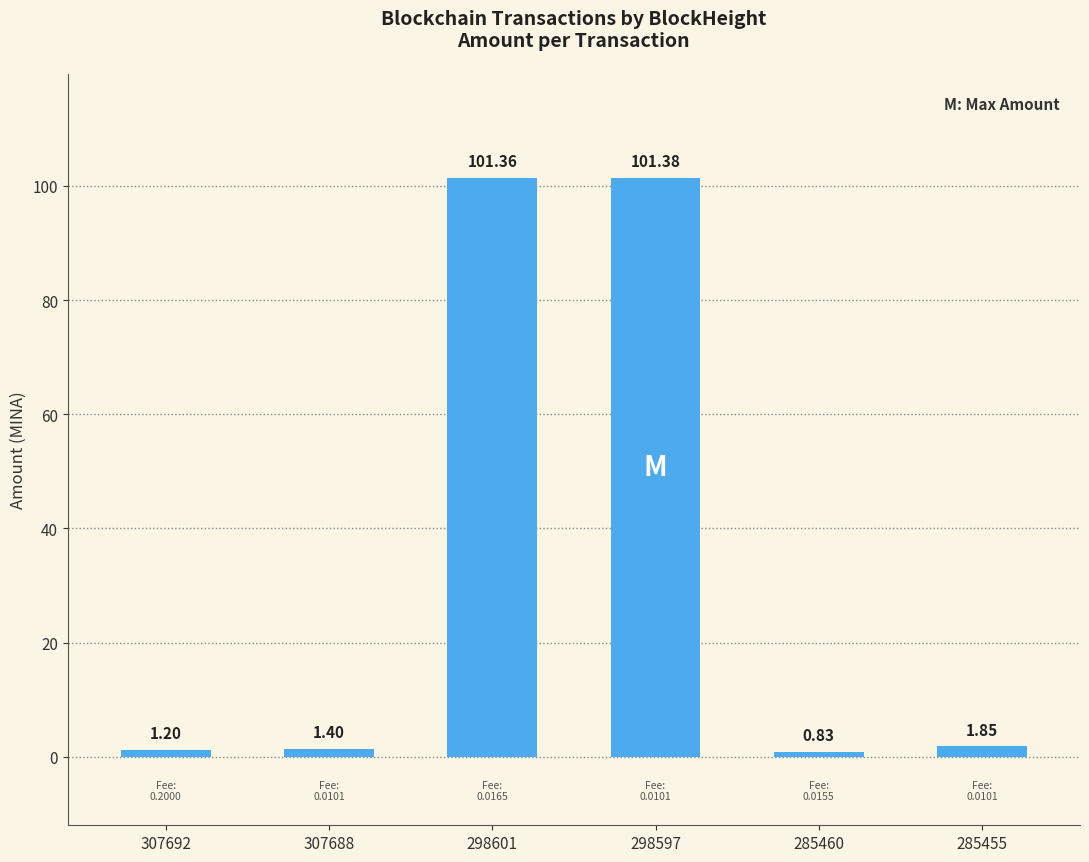

Approximately how many times larger is the value at 298597 compared to 285455?

54.8